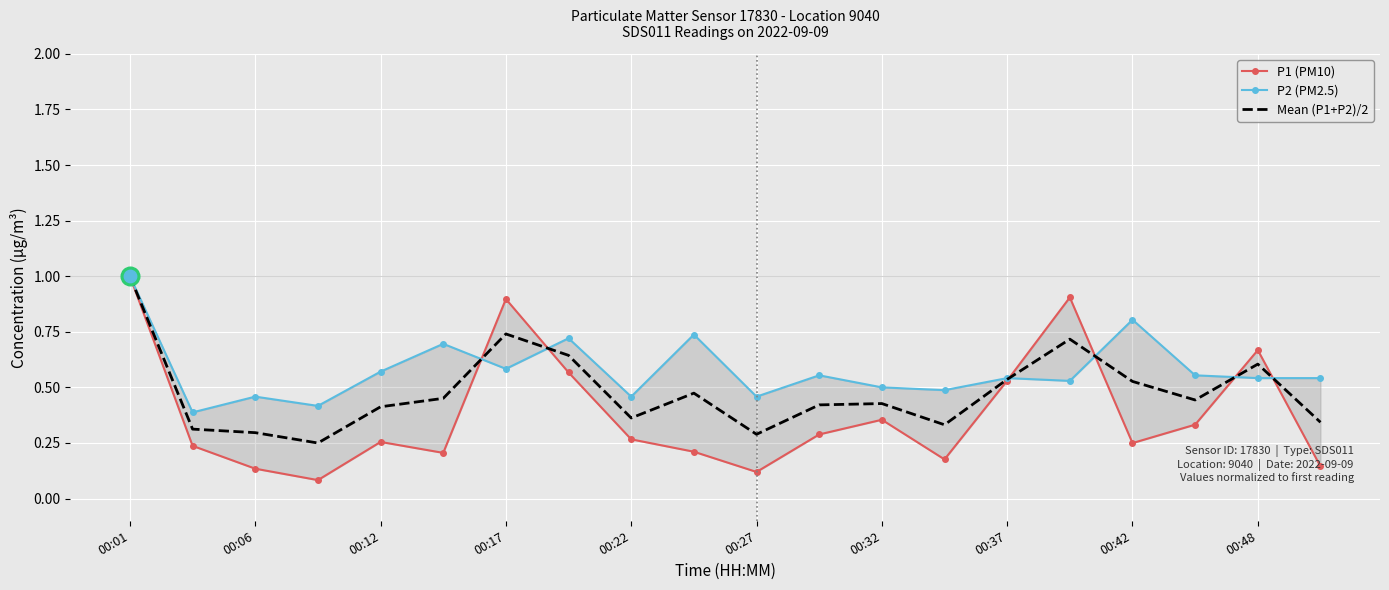

Which series has the largest total across all categories?

P2 (PM2.5)